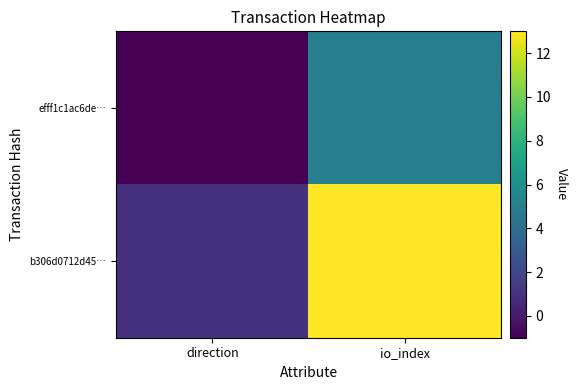

Which series has the widest spread of values?

b306d0712d45…